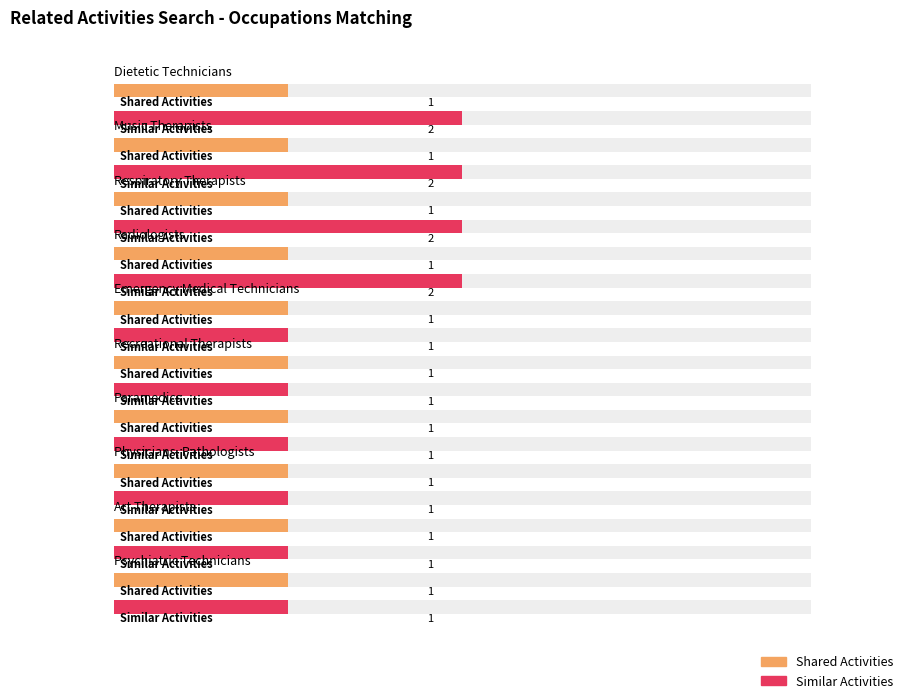

Is it true that Shared Activities equals 1 at Radiologists?

False